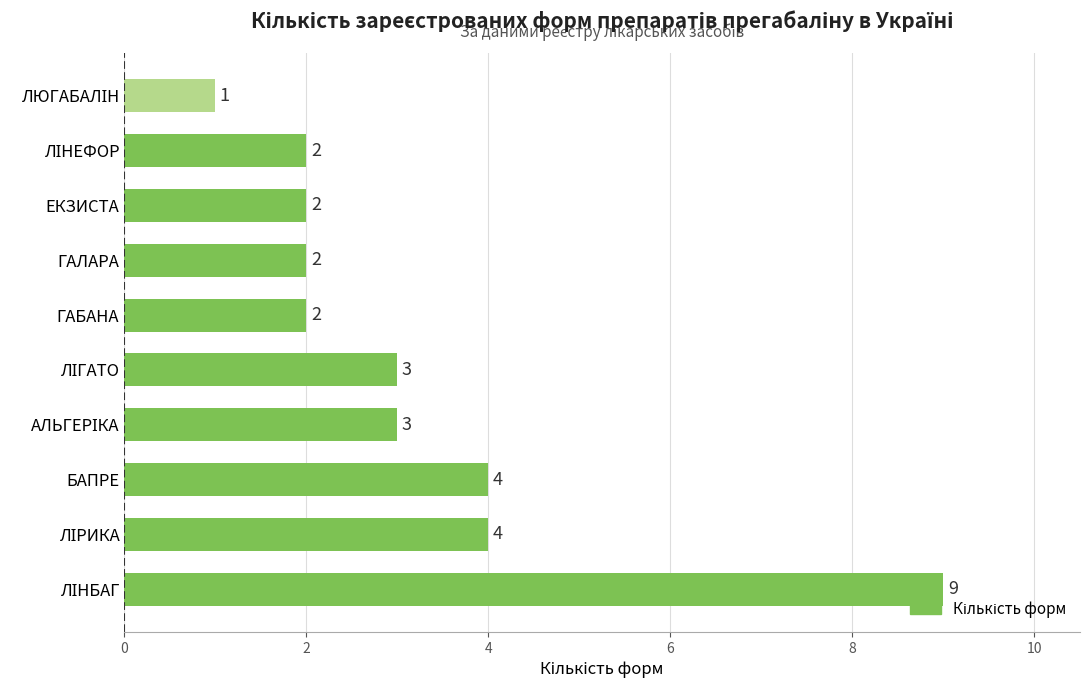

True or false: the data shows 3 at ГАЛАРА.

False